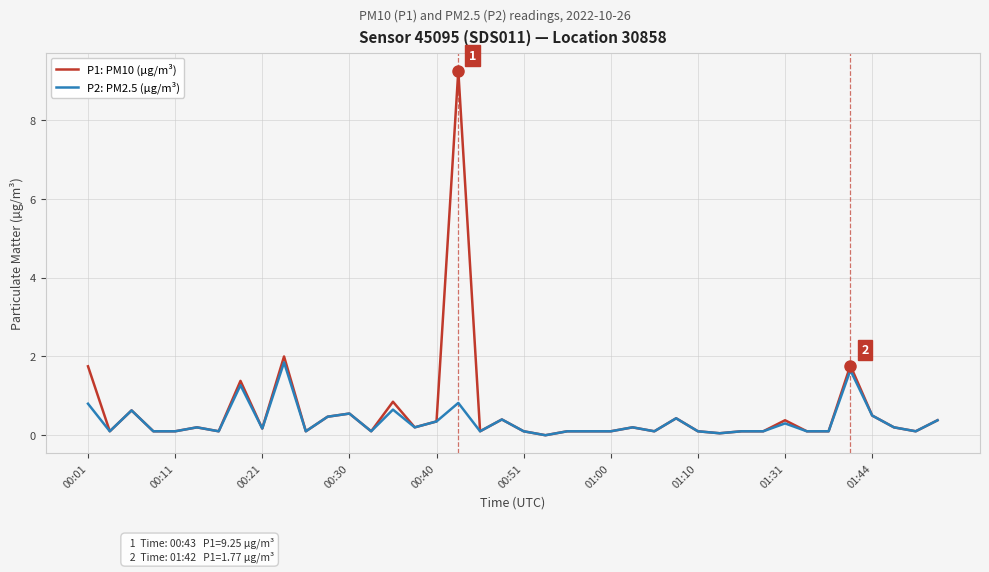

Which series has the widest spread of values?

P1: PM10 (µg/m³)